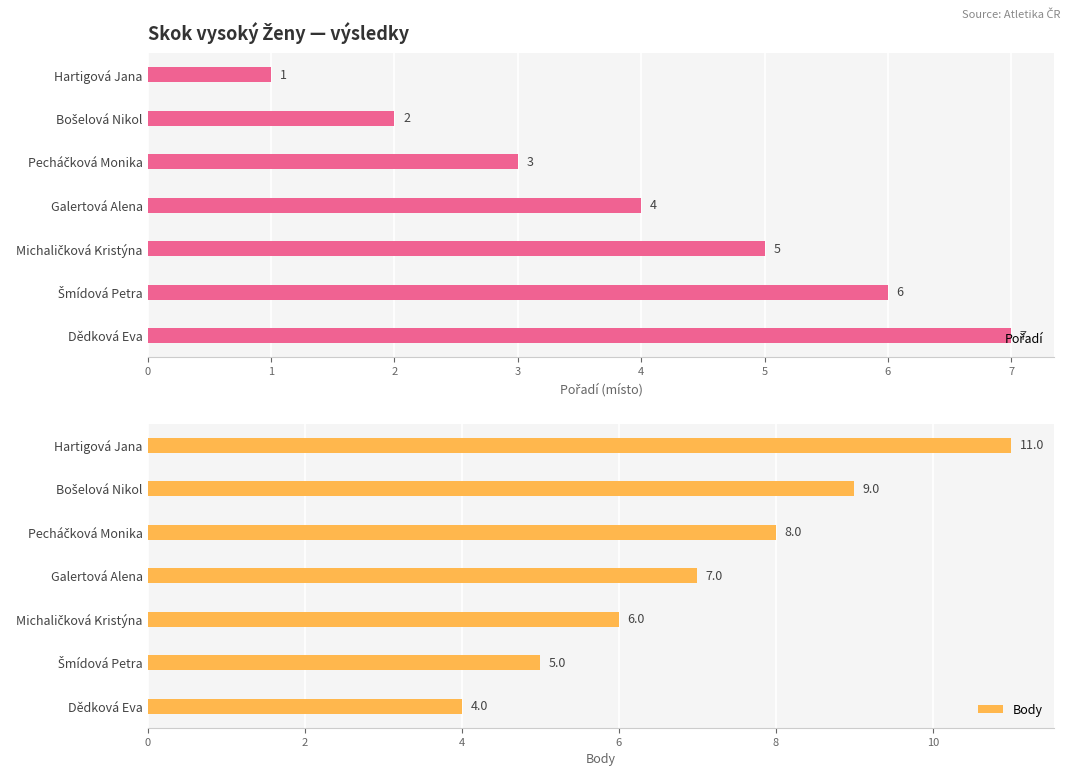

What is the approximate value of Body at Dědková Eva?

4